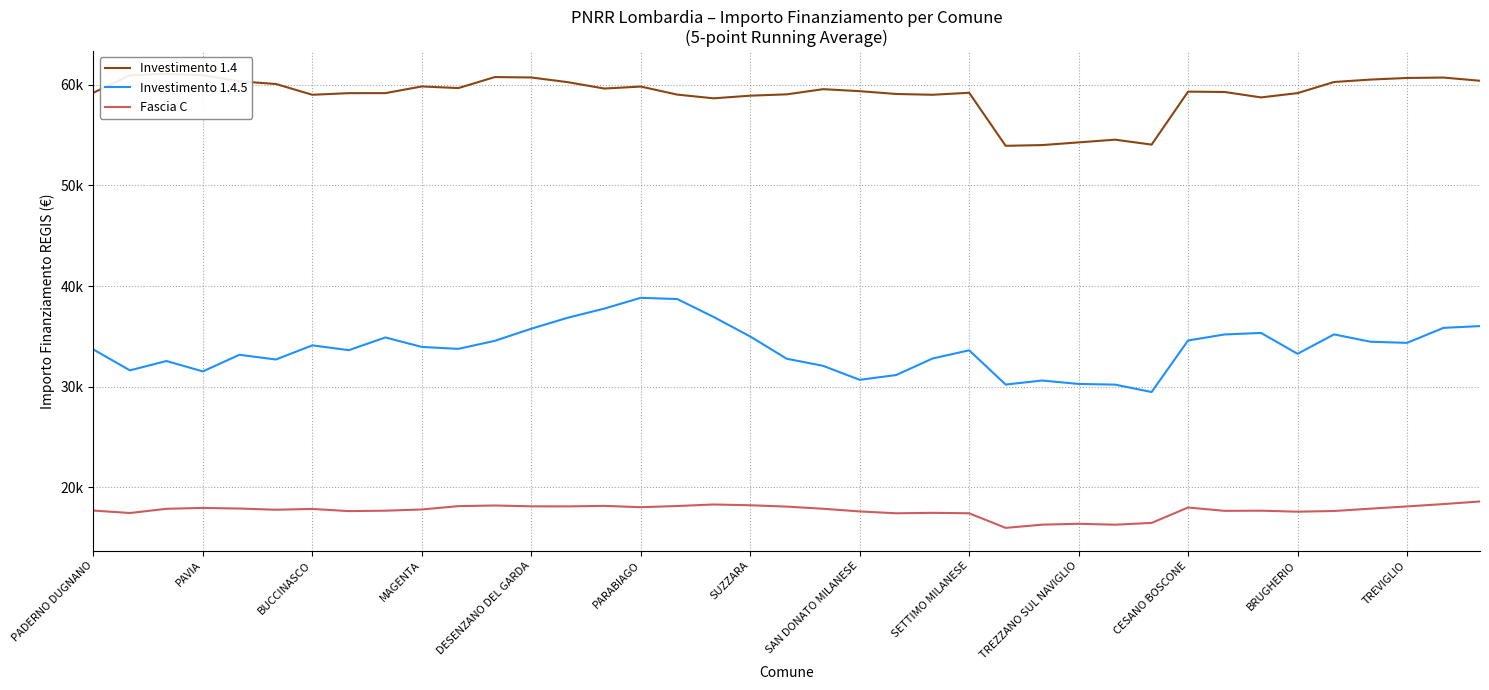

List the series in order of their overall mean, highest first.

Investimento 1.4, Investimento 1.4.5, Fascia C